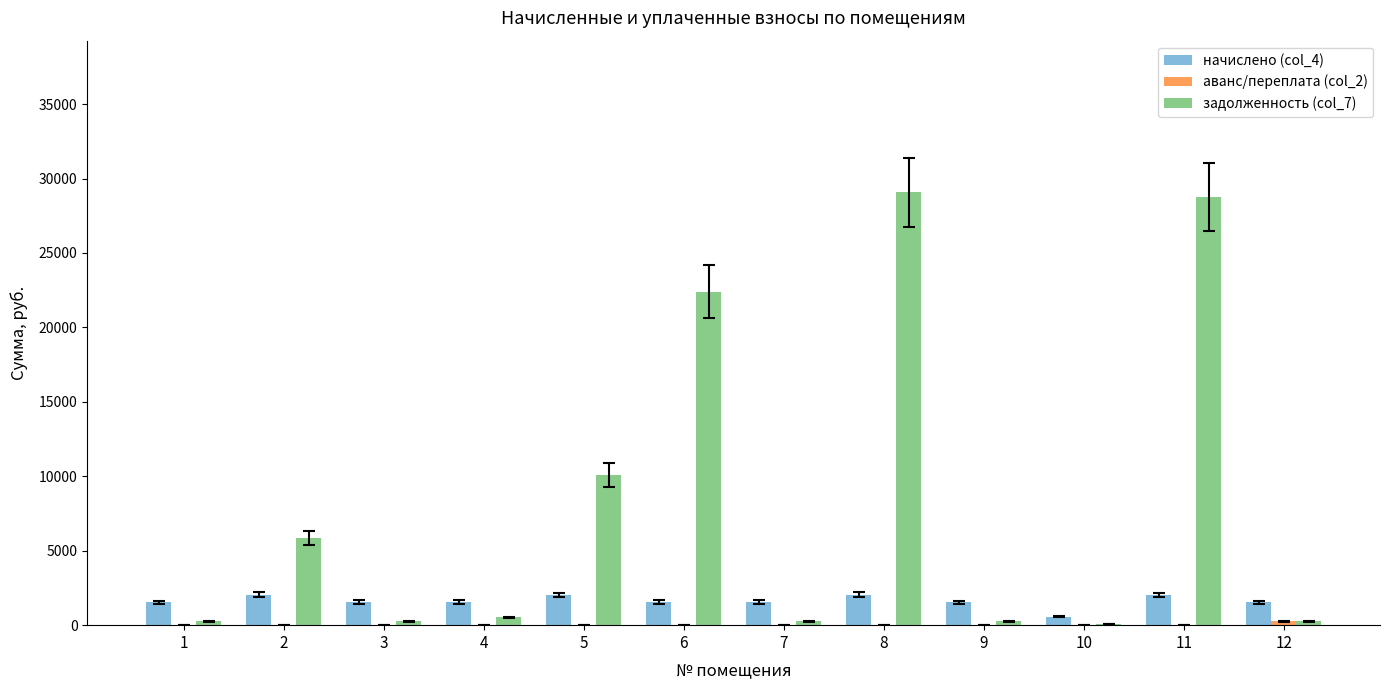

The value of задолженность (col_7) at 6 is 22399.1. True or false?

True